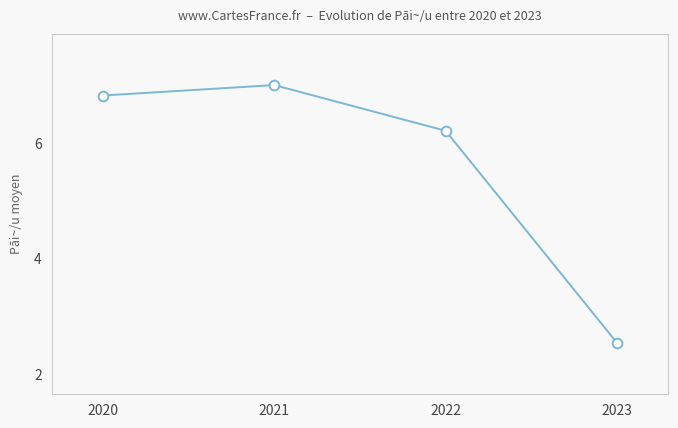

Approximately how many times larger is the value at 2022 compared to 2023?

2.5